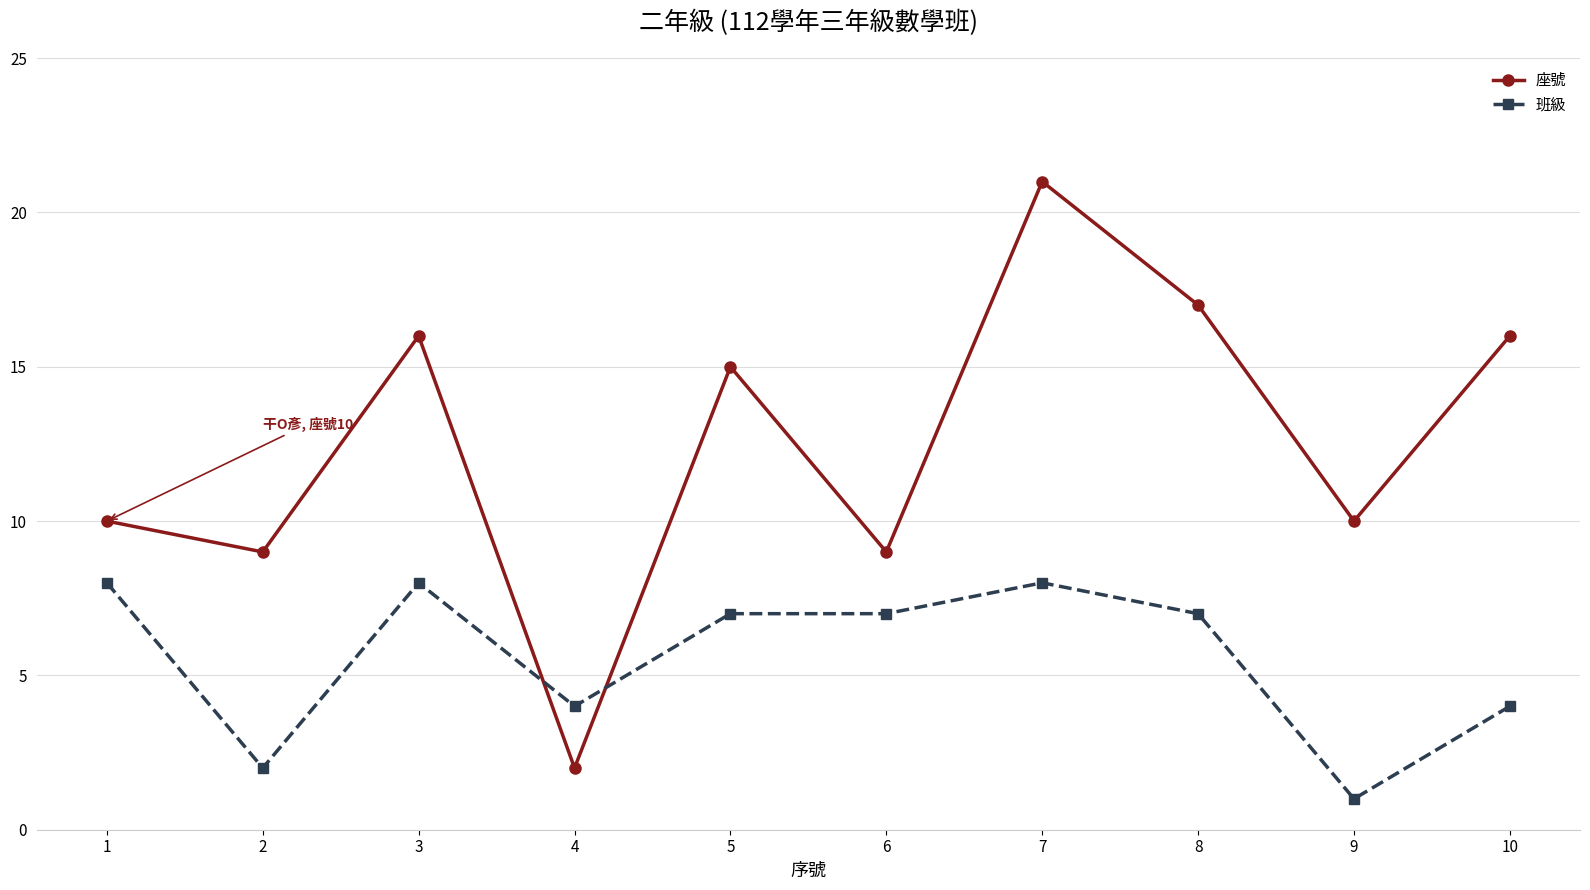

The 座號 series shows 1 at 4. True or false?

False